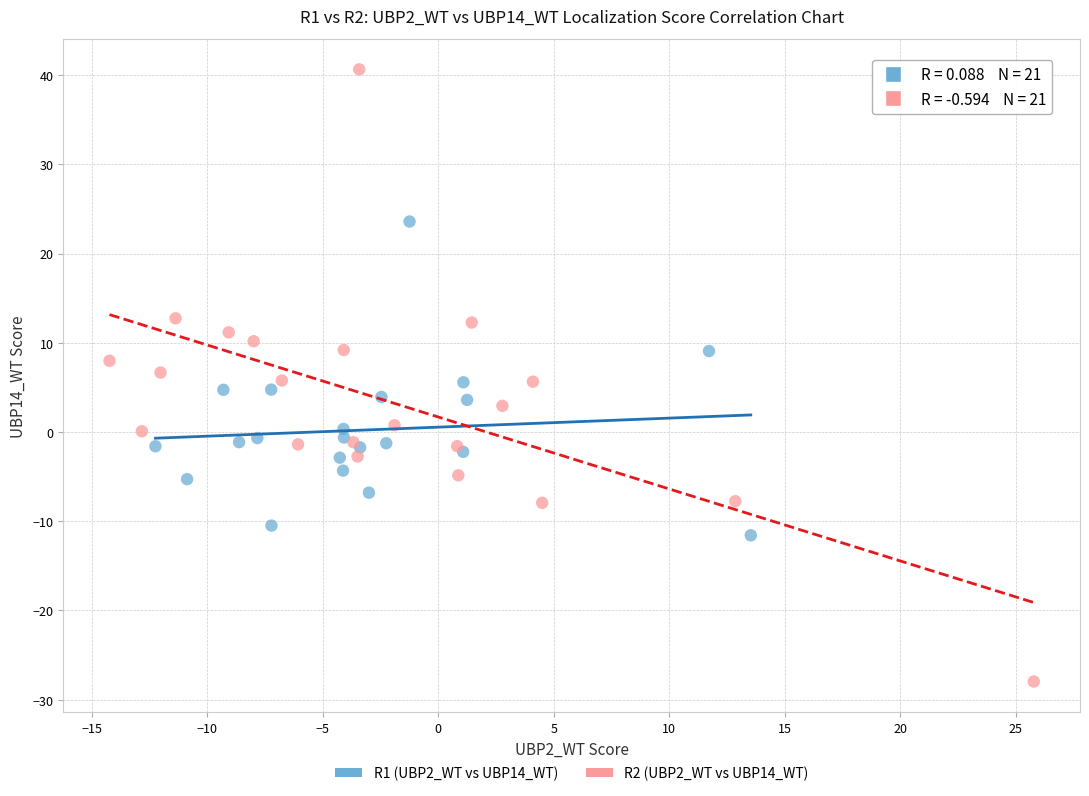

Which series has the widest spread of Y values?

R2 (UBP2_WT vs UBP14_WT)